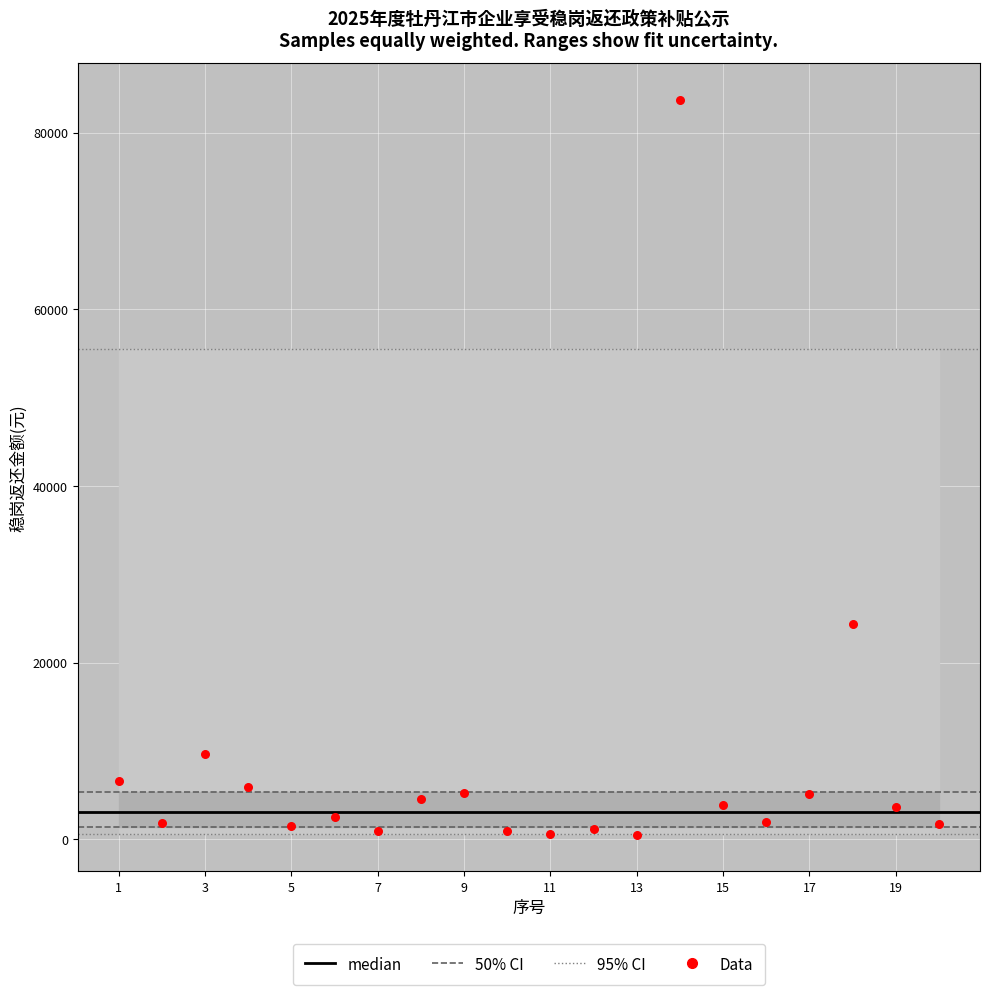

What Y value in the scatter plot is closest to 42128?

24329.3